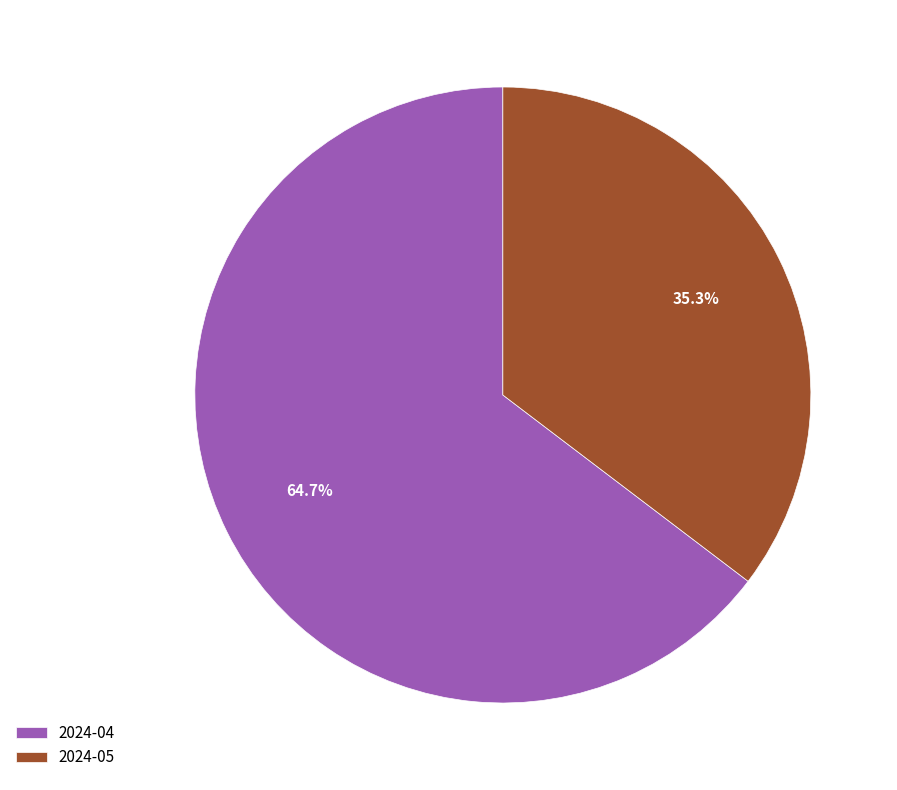

Which slice is the smallest?

2024-05